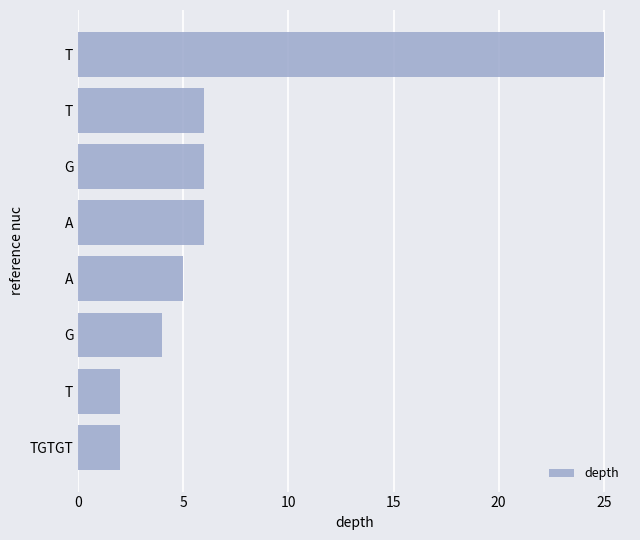

How many categories are shown in the chart?

8